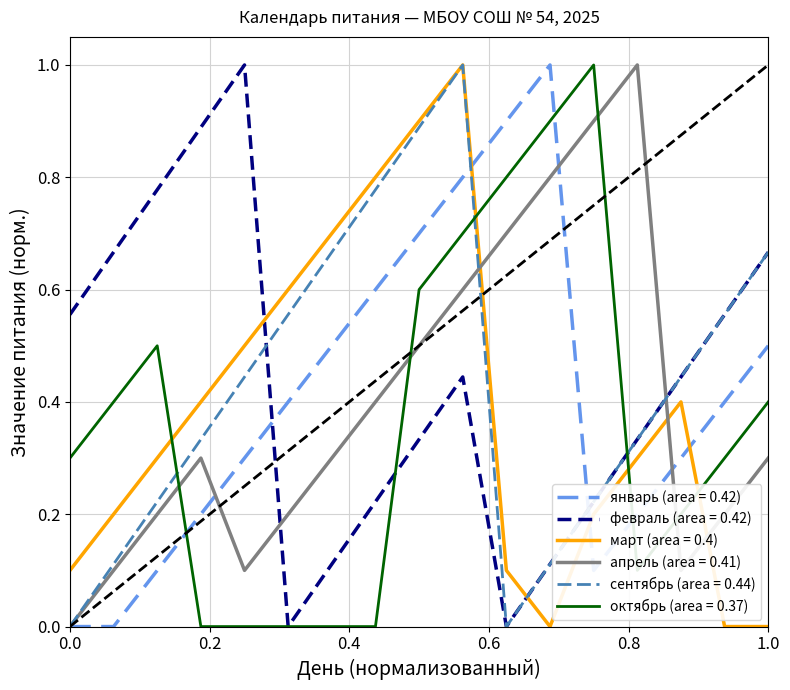

True or false: январь (area = 0.42) and октябрь (area = 0.37) cross at least once.

True